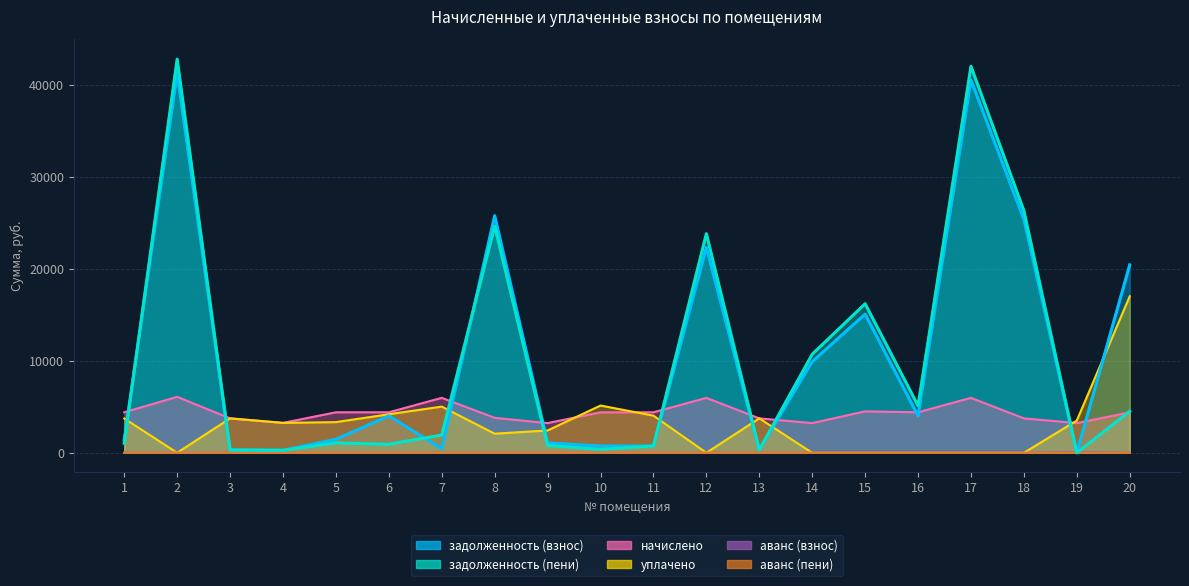

At which category does задолженность (пени) reach its first local valley?

4